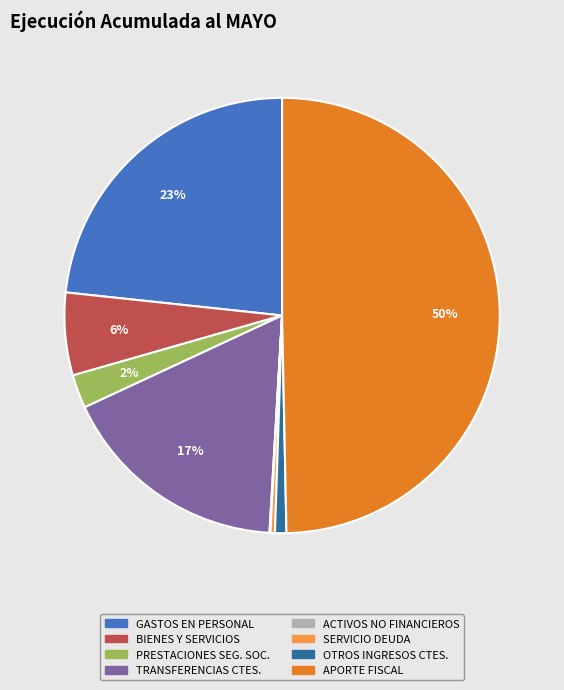

To the nearest percent, what is the average slice percentage?

12%